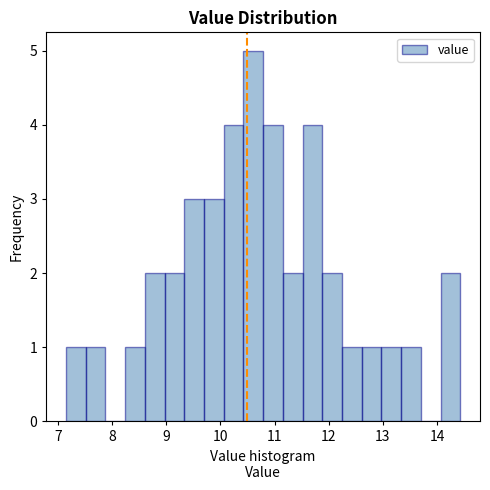

Read against the x-axis, roughly where is the centre of the tallest bar?

10.6